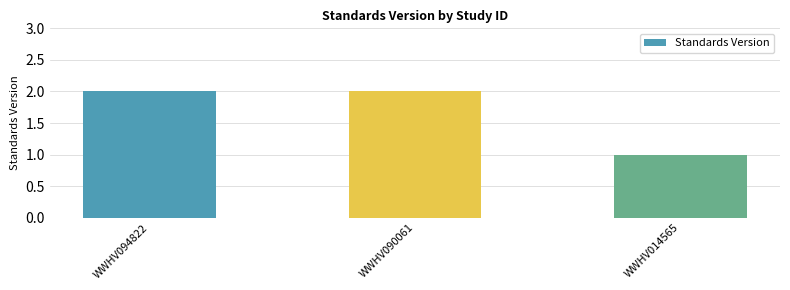

Reading left to right, extract all data points from this chart.

WWHV094822=2	WWHV090061=2	WWHV014565=1